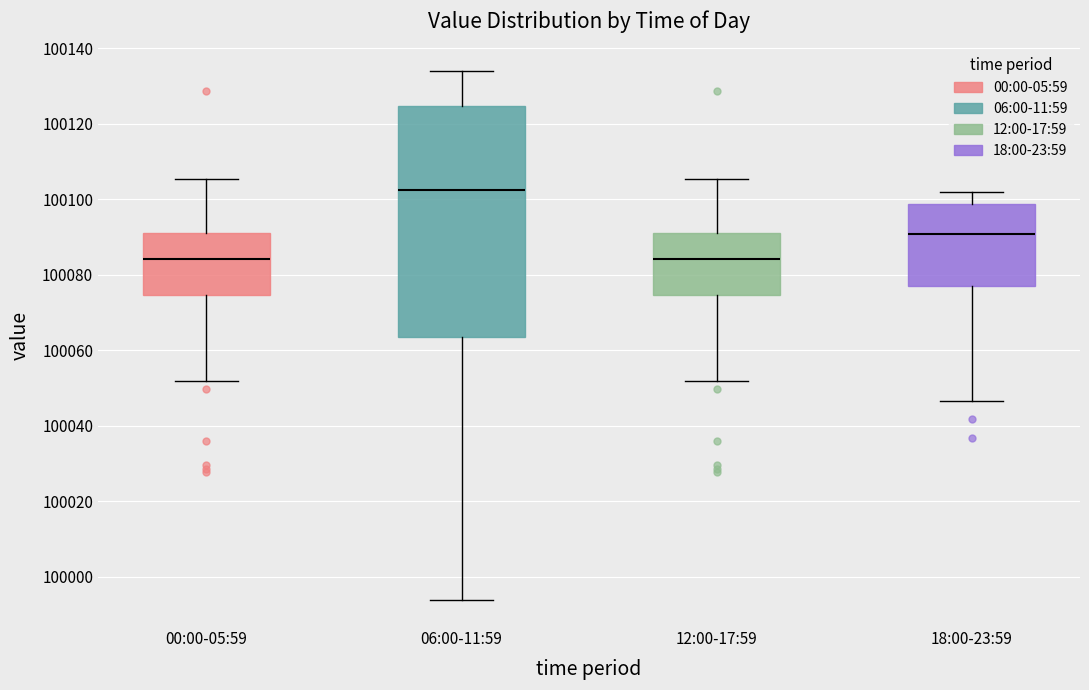

Where does the median line of the box for 00:00-05:59 sit on the y-axis? The values are not printed on the chart, so give them approximately, as read against the axis.

100084